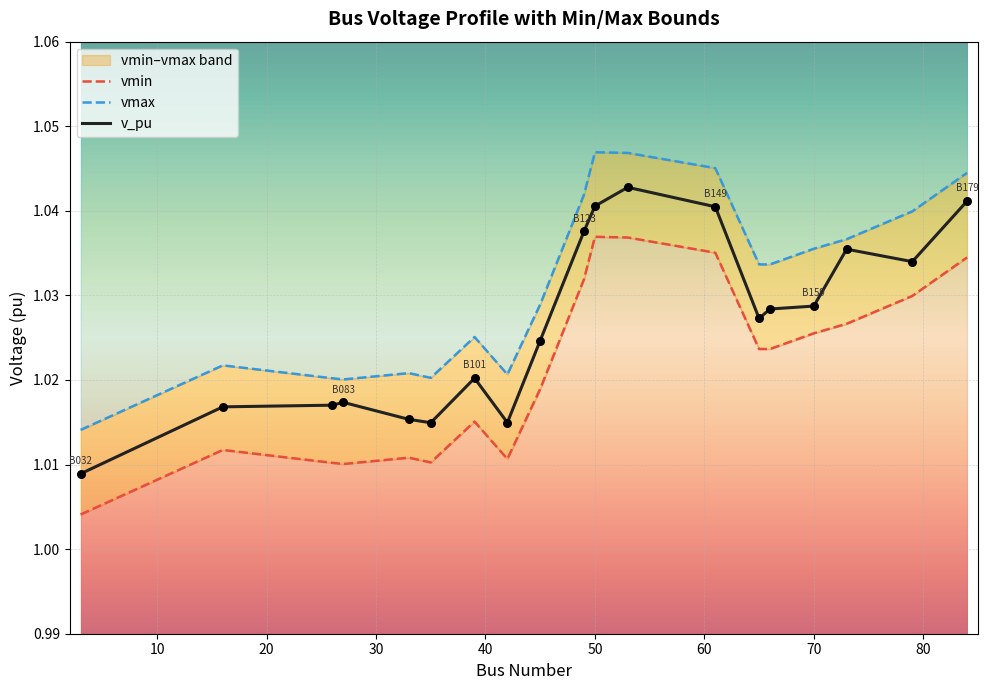

Which series has the largest Y range (max minus min)?

v_pu